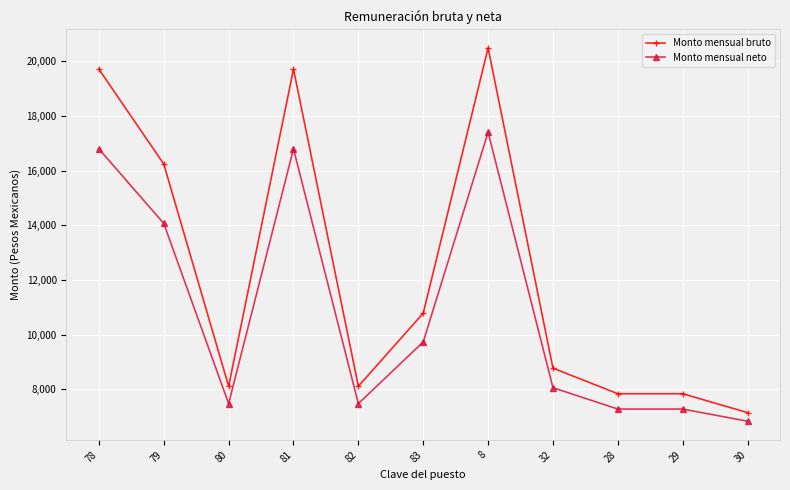

Where is the first local minimum for Monto mensual neto?

80